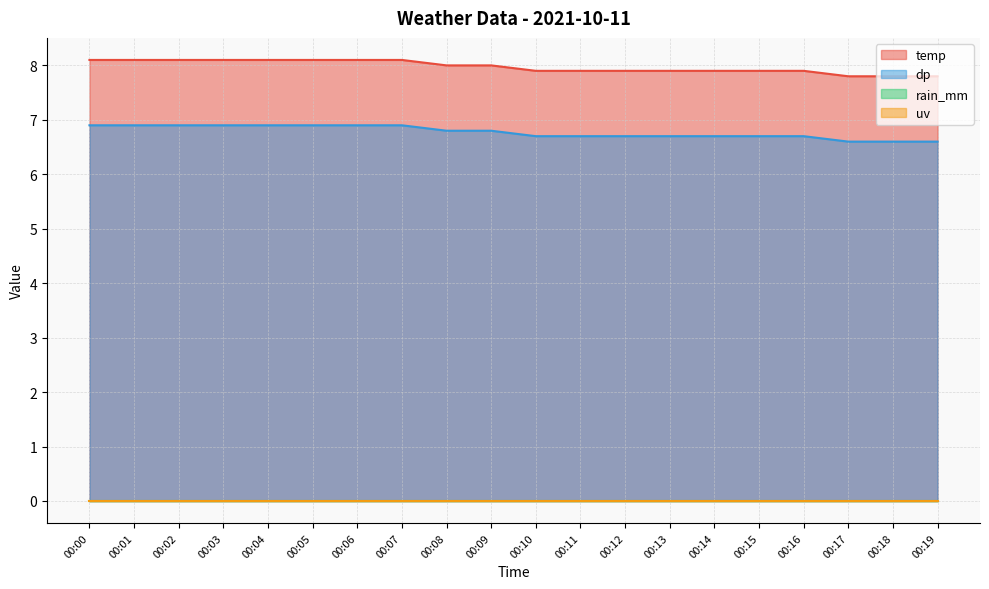

Which series has the largest total across all categories?

temp